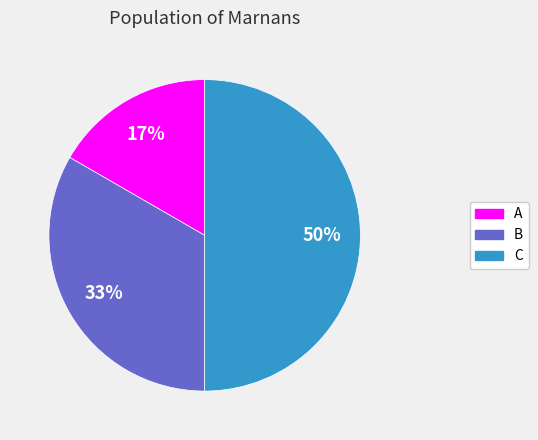

Rank the categories by value from highest to lowest.

C, B, A